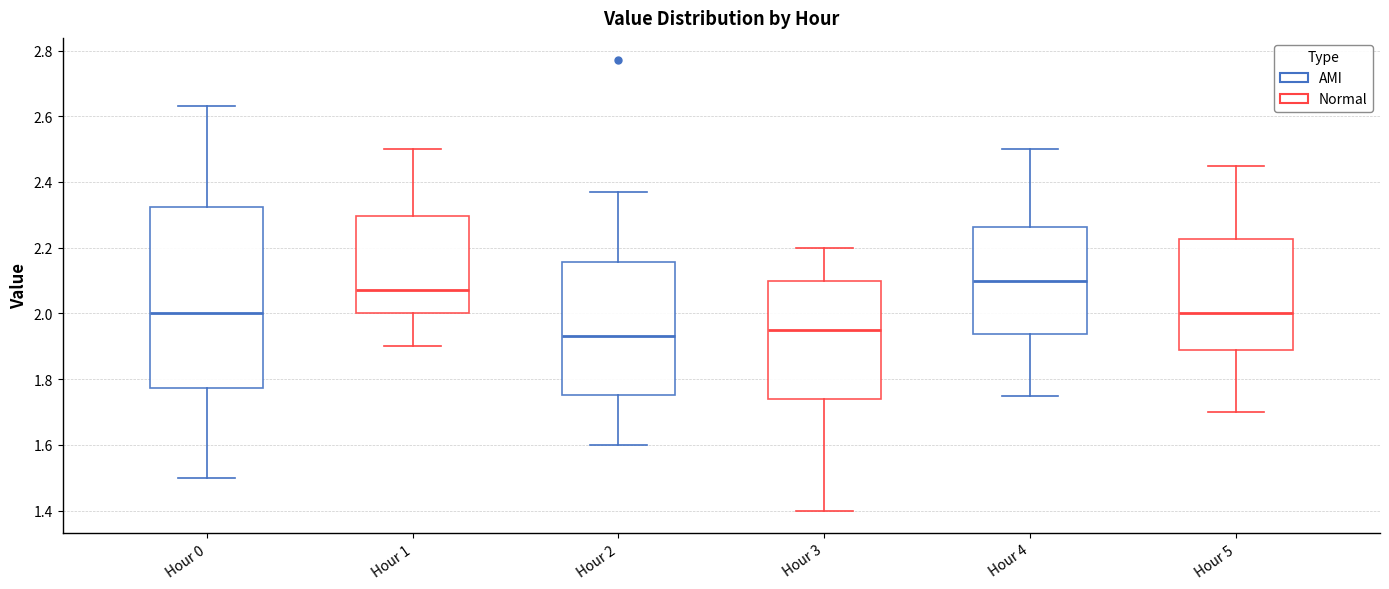

Which box has the lowest median line?

Hour 2